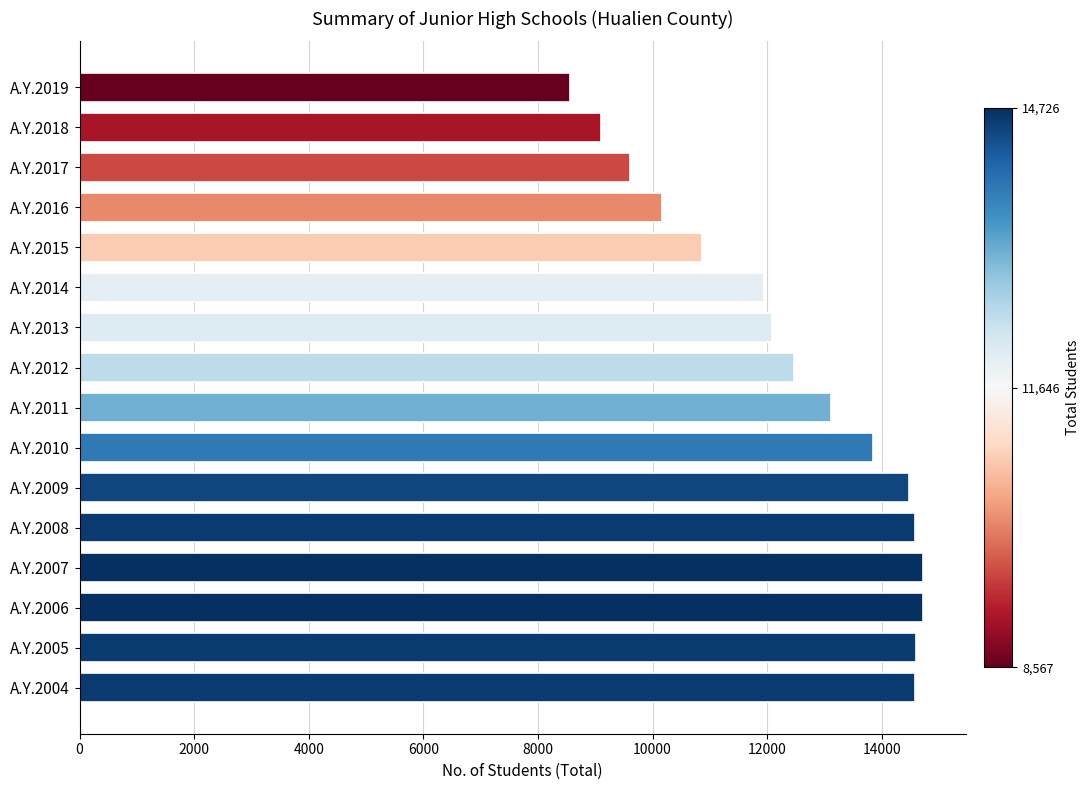

What is the average value?

12464